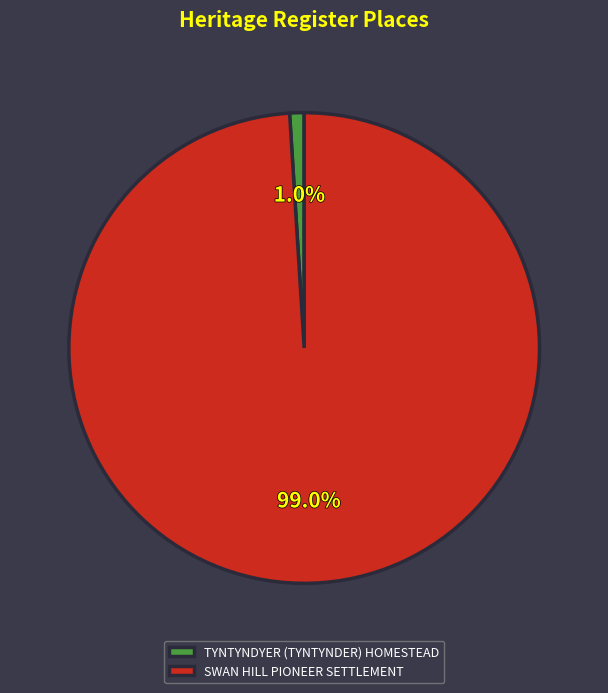

True or false: TYNTYNDYER (TYNTYNDER) HOMESTEAD accounts for 1% of the total.

True